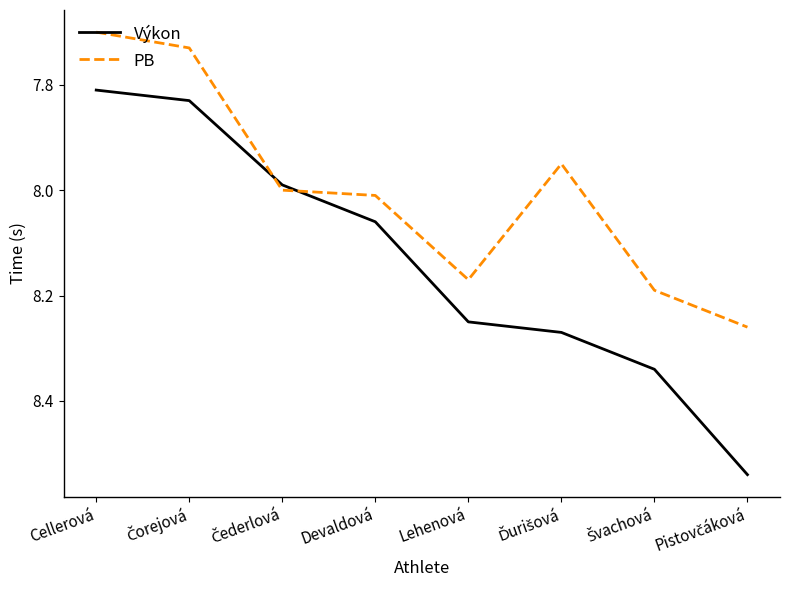

True or false: PB has more than 0 interior local peaks.

True